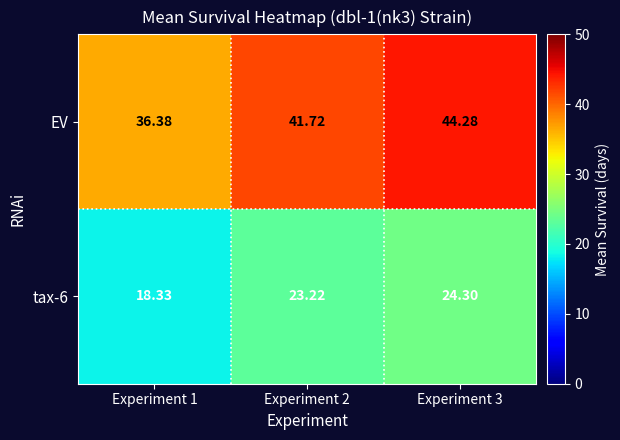

Which series has the largest range (max minus min)?

EV